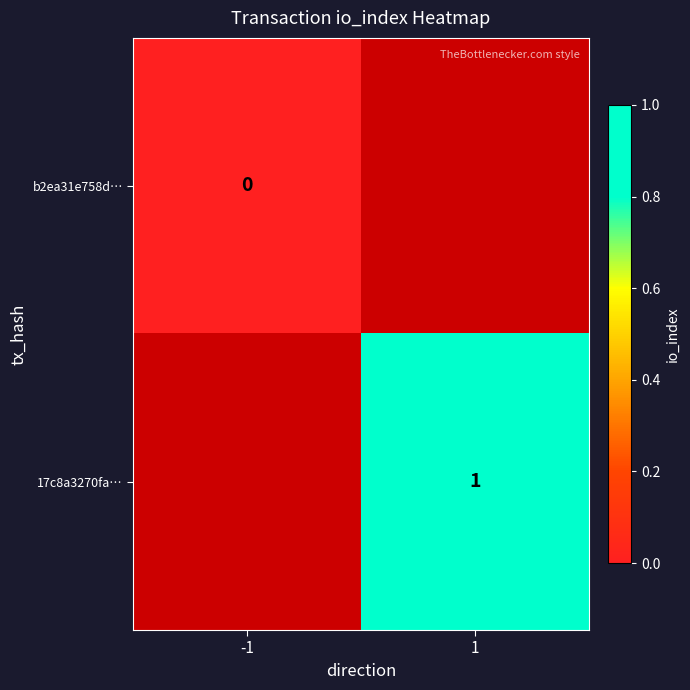

True or false: 17c8a3270fa… has a value of 1 at 1.

True